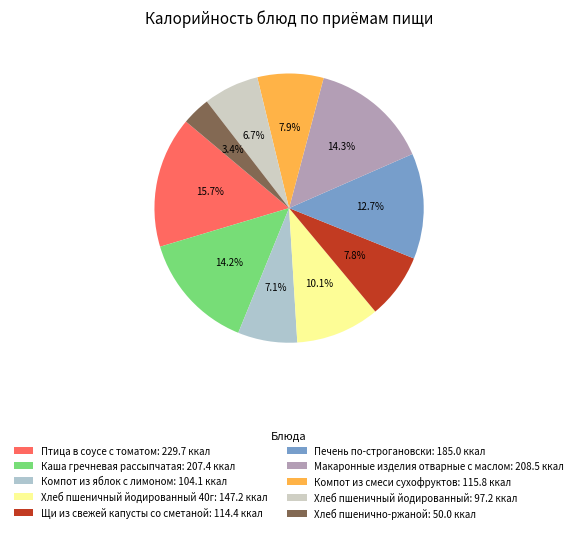

How many slices are in this pie chart?

10